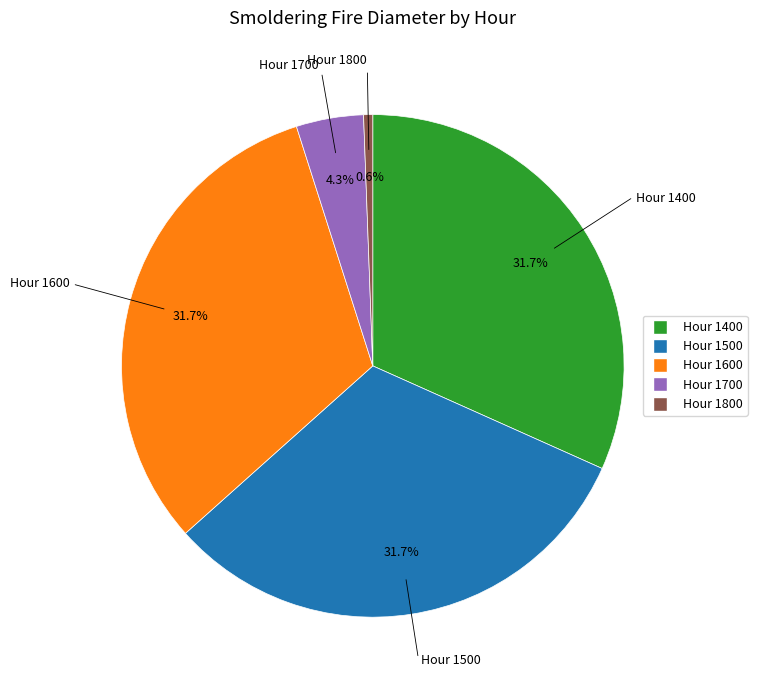

Does any single category account for the majority?

No